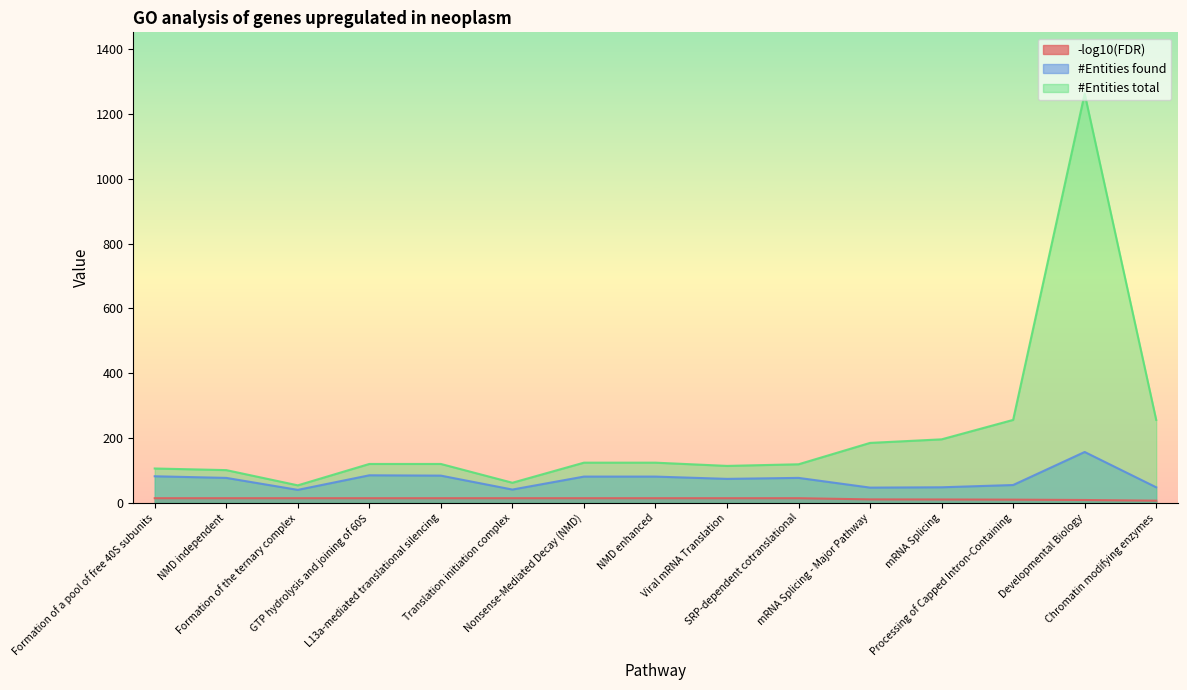

True or false: -log10(FDR) and #Entities found intersect in this chart.

False